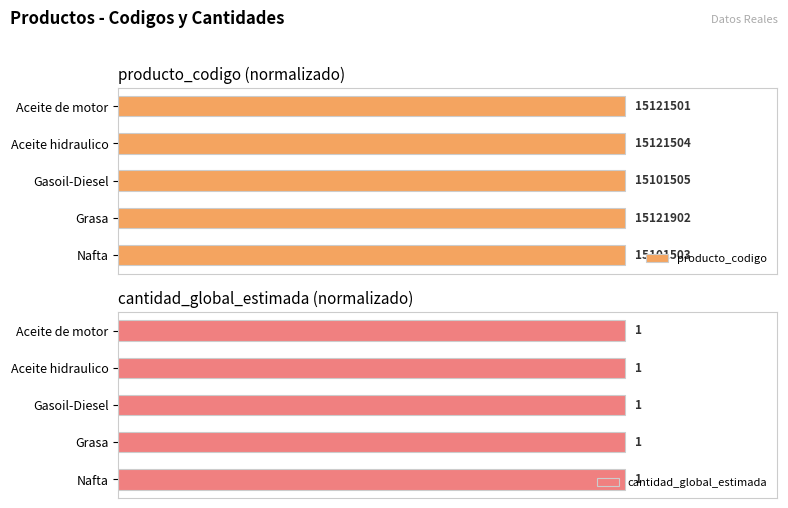

Is the value of cantidad_global_estimada at 0.0 greater than the value of producto_codigo at 0.8?

No